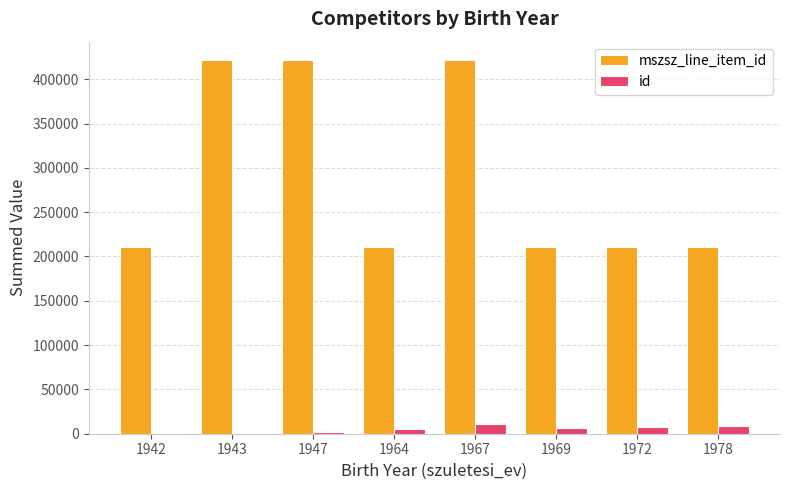

Are the bars horizontal?

No